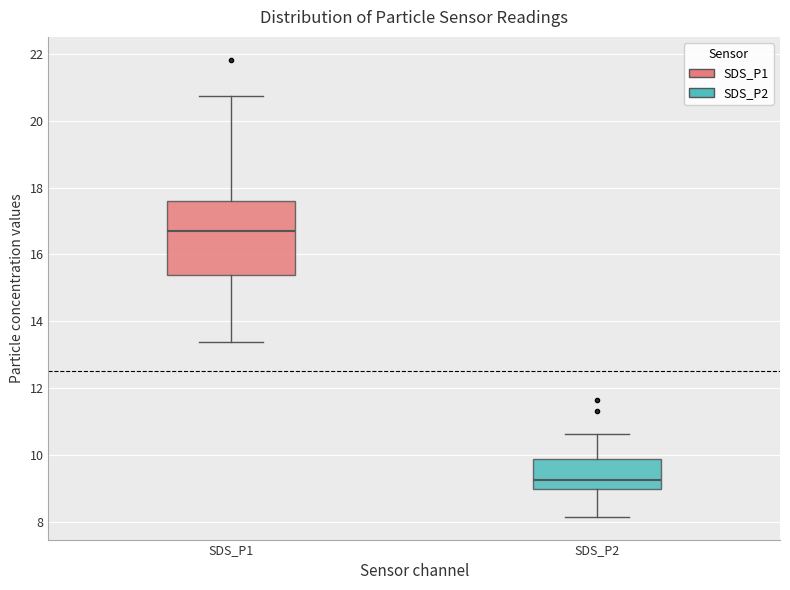

Reading left to right, read every box against the y-axis: the position of its median line, the range the box covers, and the ends of its whiskers. The values are not printed on the chart, so give them approximately, as read against the axis.

SDS_P1: median 16.8, box 15.4 to 17.6, whiskers 13.4 to 20.8
SDS_P2: median 9.2, box 9.0 to 9.8, whiskers 8.2 to 10.6